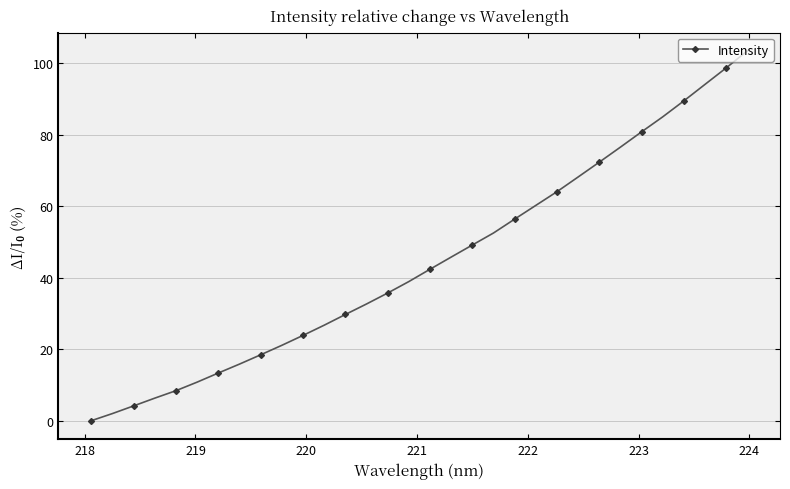

What is the difference between the maximum and minimum values?

103.4